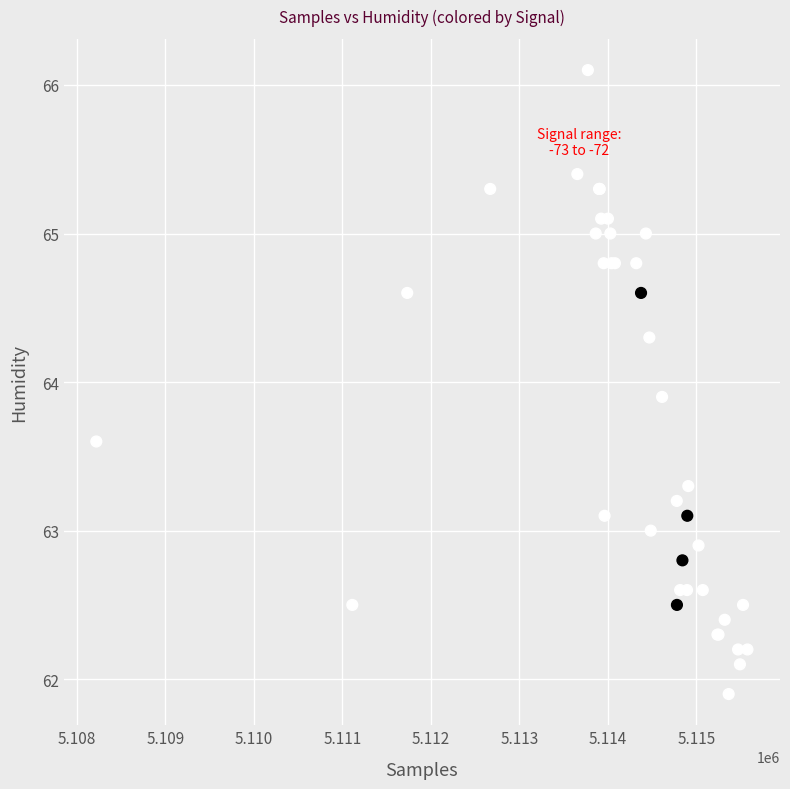

What Y value in the scatter plot is closest to 64?

63.9